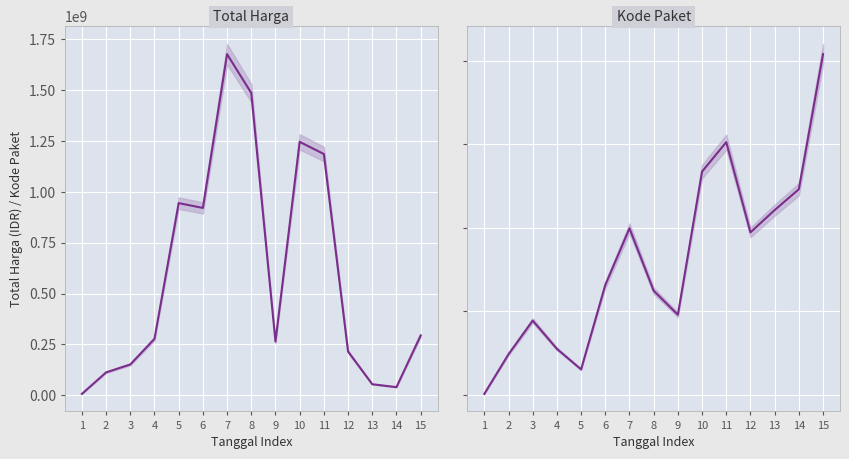

What value does the Total Harga series have at 10?

1246263550.0